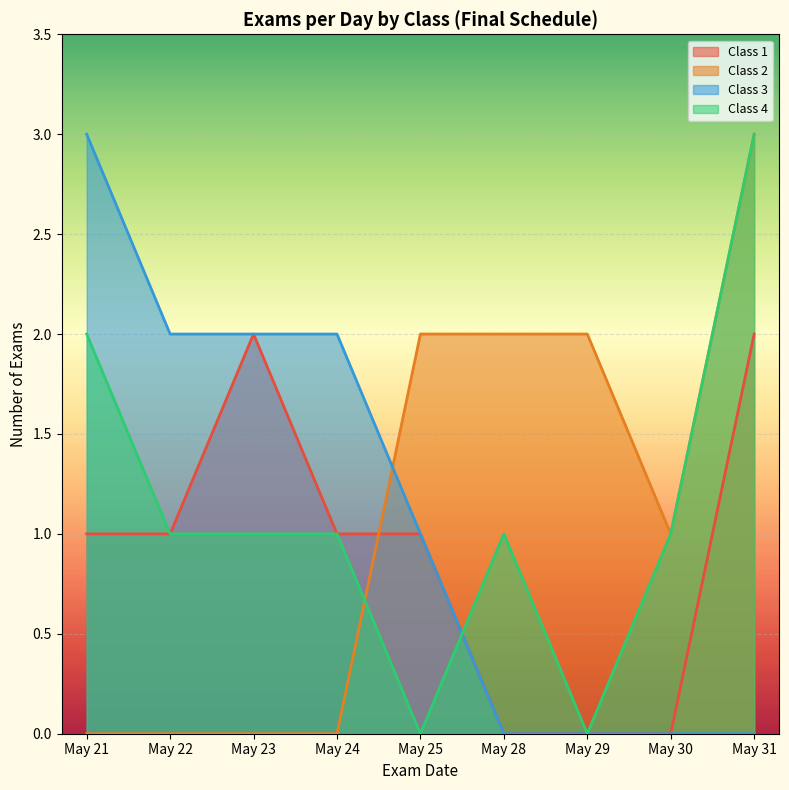

True or false: the data shows 3 at 4.

True